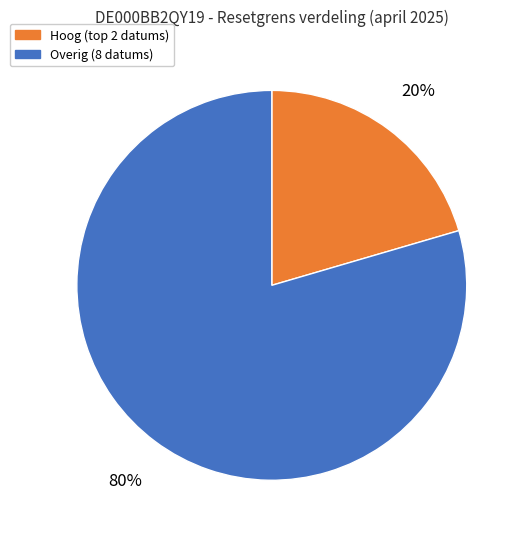

To the nearest percent, what is the average slice percentage?

50%